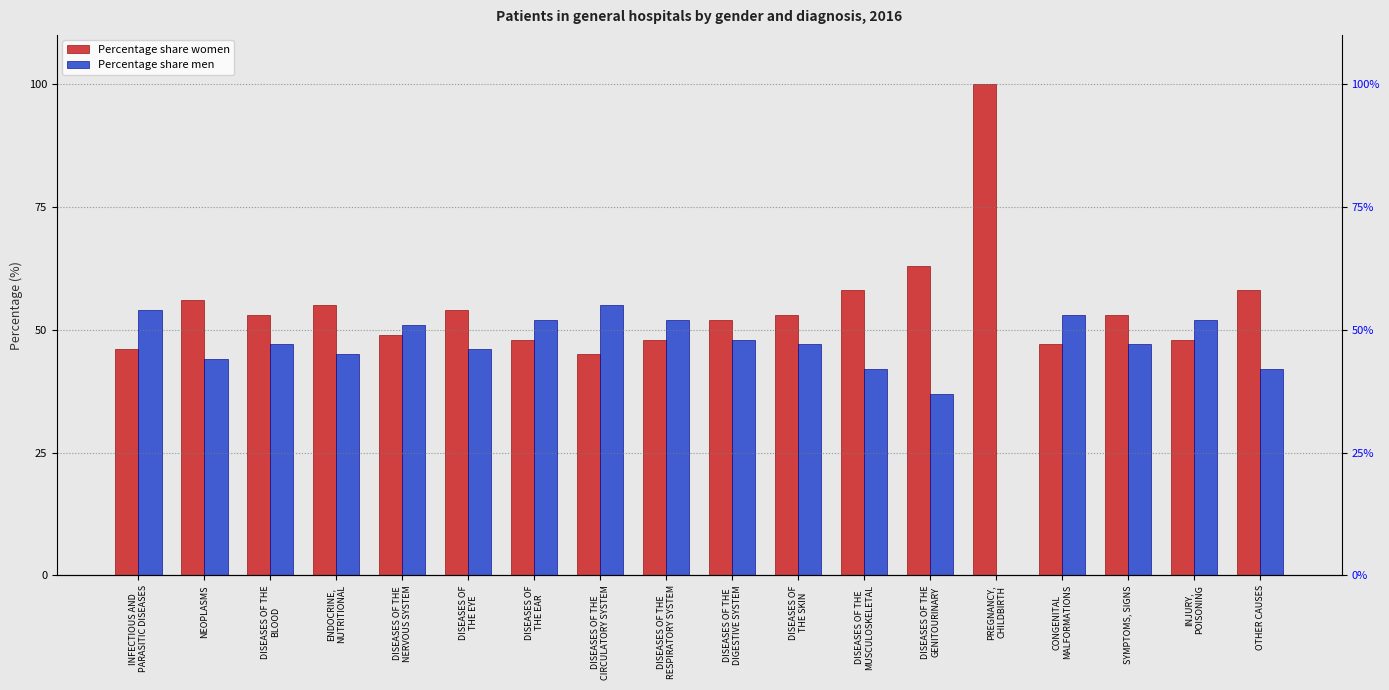

True or false: Percentage share men has a value of 45 at ENDOCRINE,
NUTRITIONAL.

True